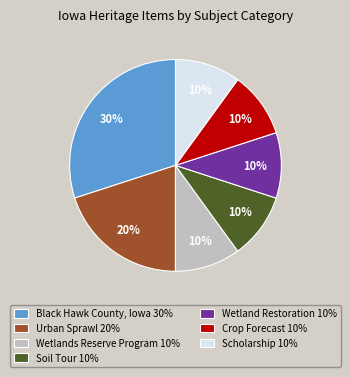

To the nearest percent, what is the difference between the largest and smallest slice percentages?

20%